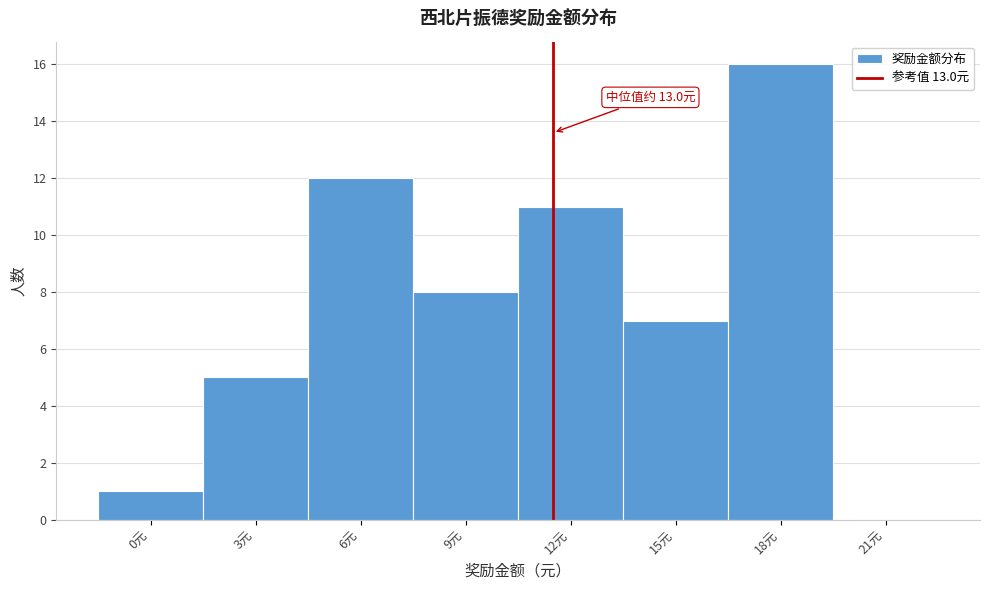

Reading left to right, transcribe all the data shown in this chart.

0元=1	3元=5	6元=12	9元=8	12元=11	15元=7	18元=16	21元=0